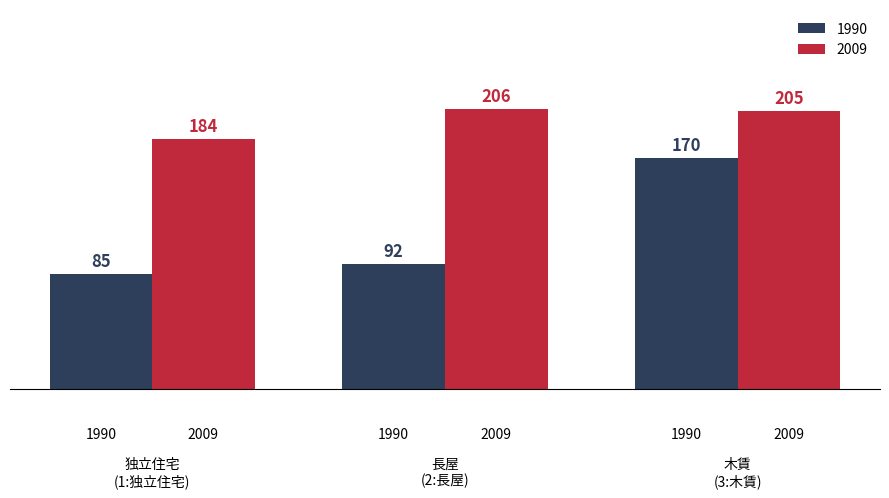

What is the highest value of the 2009 series?

206